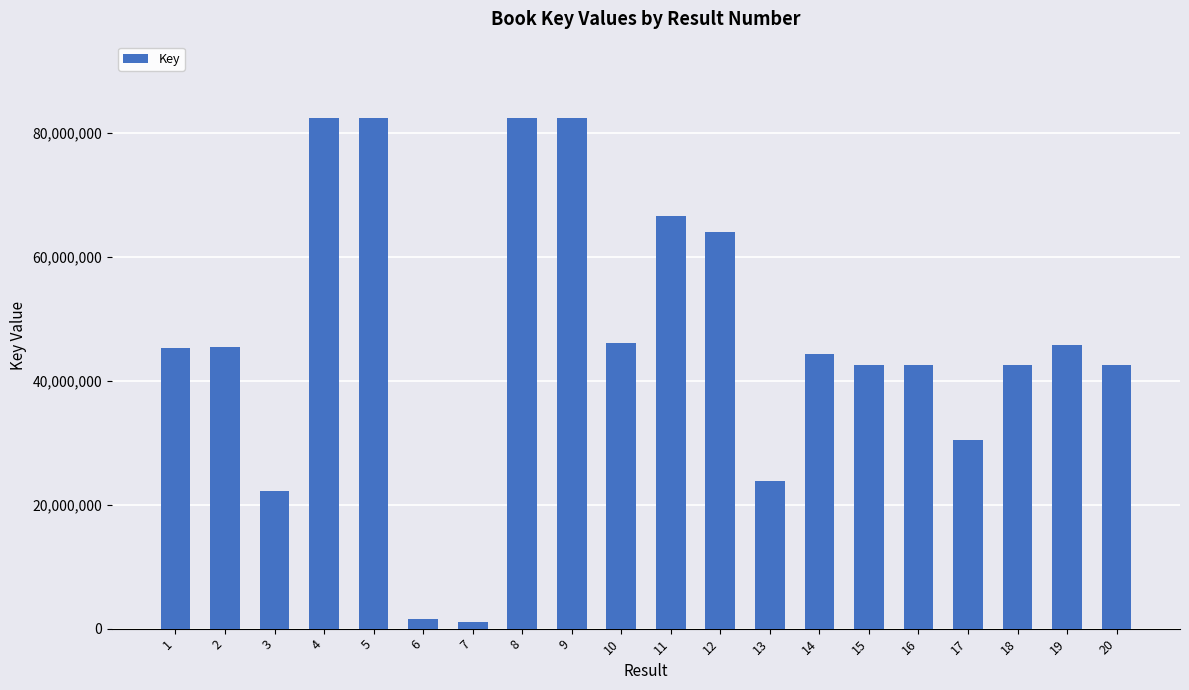

Does the chart contain any negative values?

No